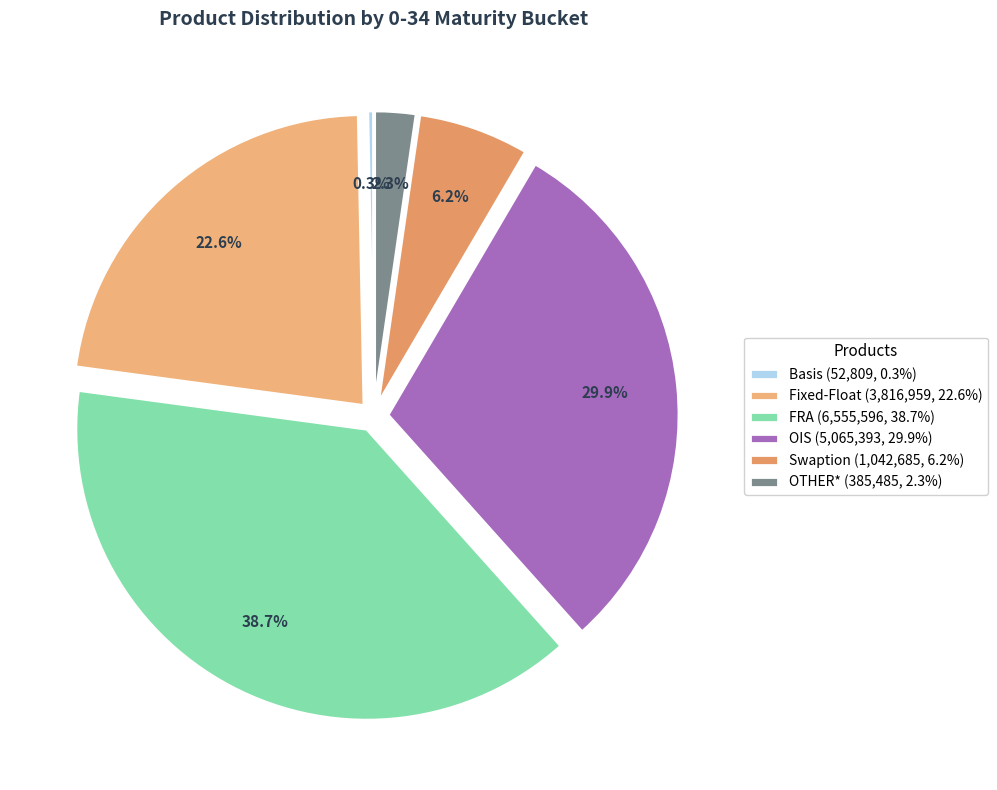

To the nearest percent, what portion does Fixed-Float represent?

23%